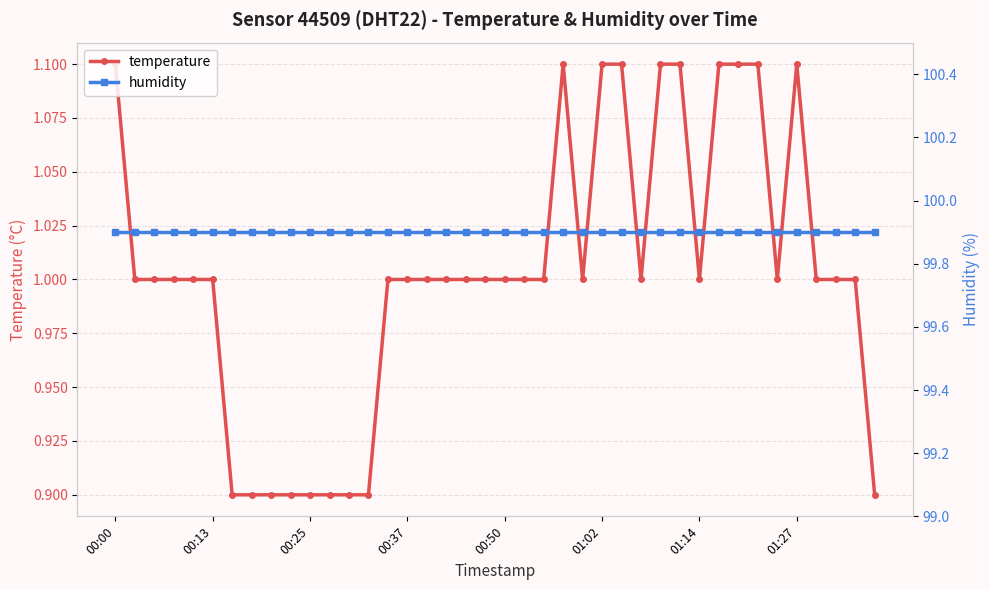

Is it true that temperature equals 0.2 at 00:13?

False